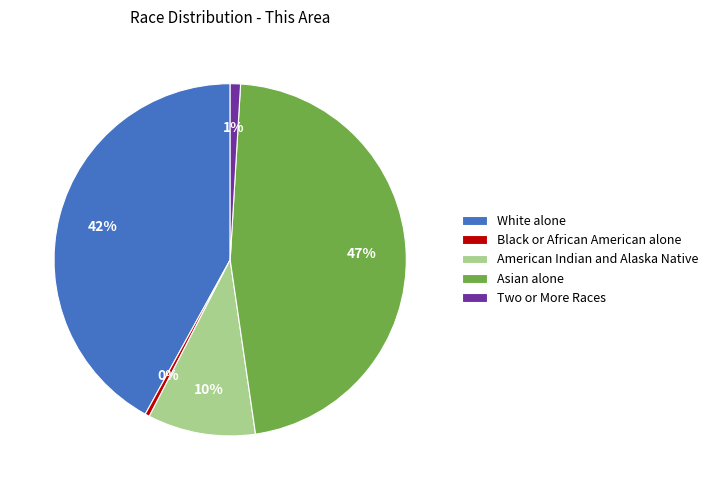

What is the largest slice in the pie chart?

Asian alone